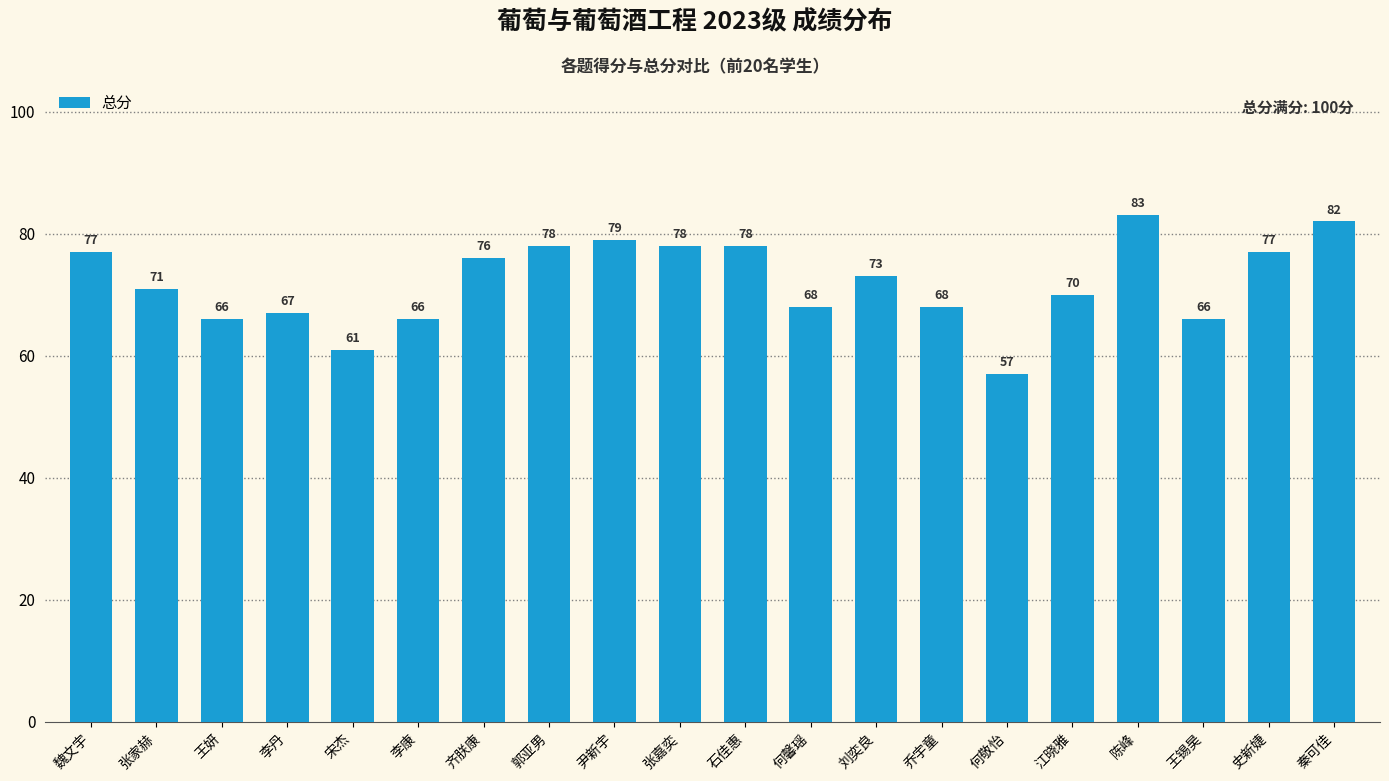

What is the sum of all values?

1441